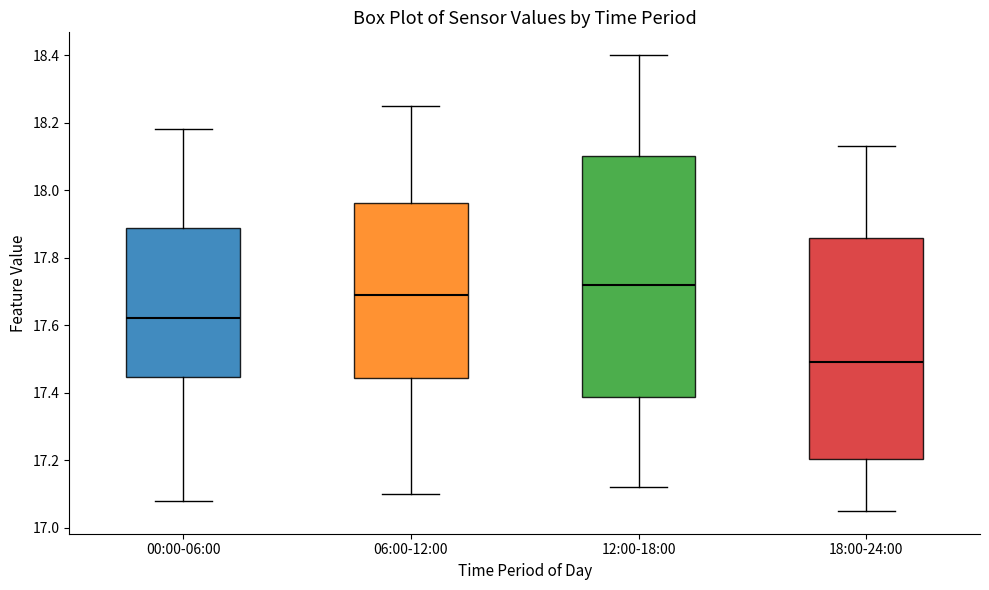

Where is the upper edge of the box for 06:00-12:00 on the y-axis? The values are not printed on the chart, so give them approximately, as read against the axis.

17.96